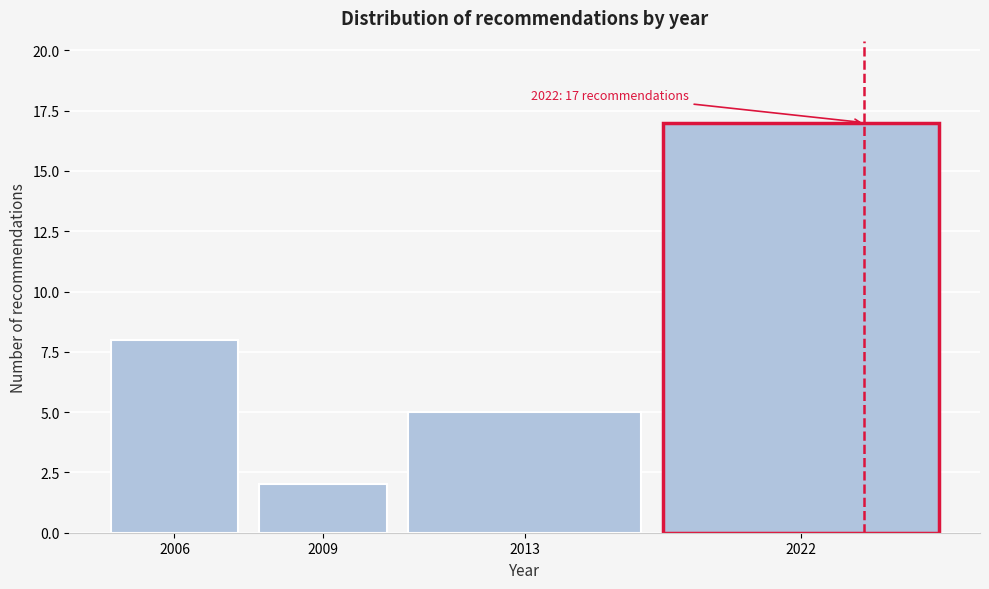

Reading left to right, extract all data points from this chart.

8	2	5	17